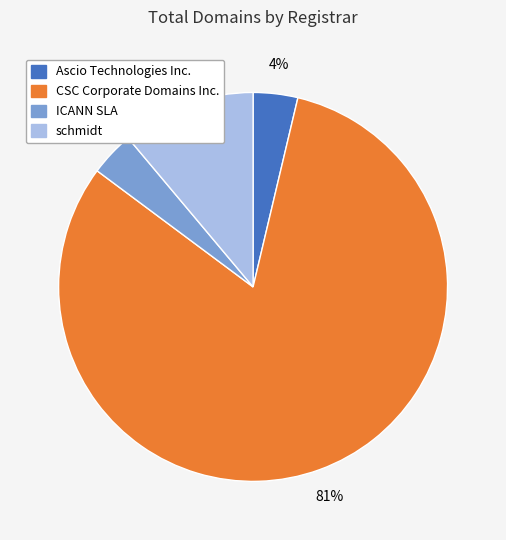

How many segments does this pie chart have?

4